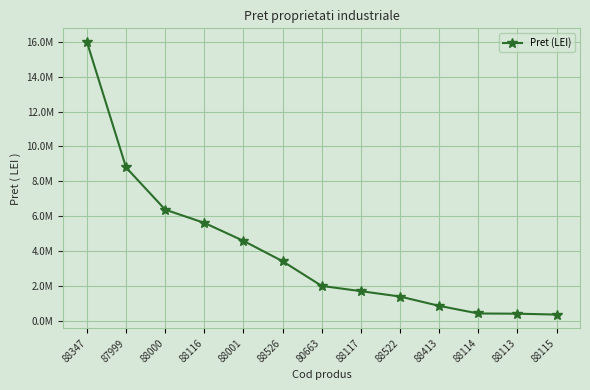

What is the sum of all values?

51880629.2